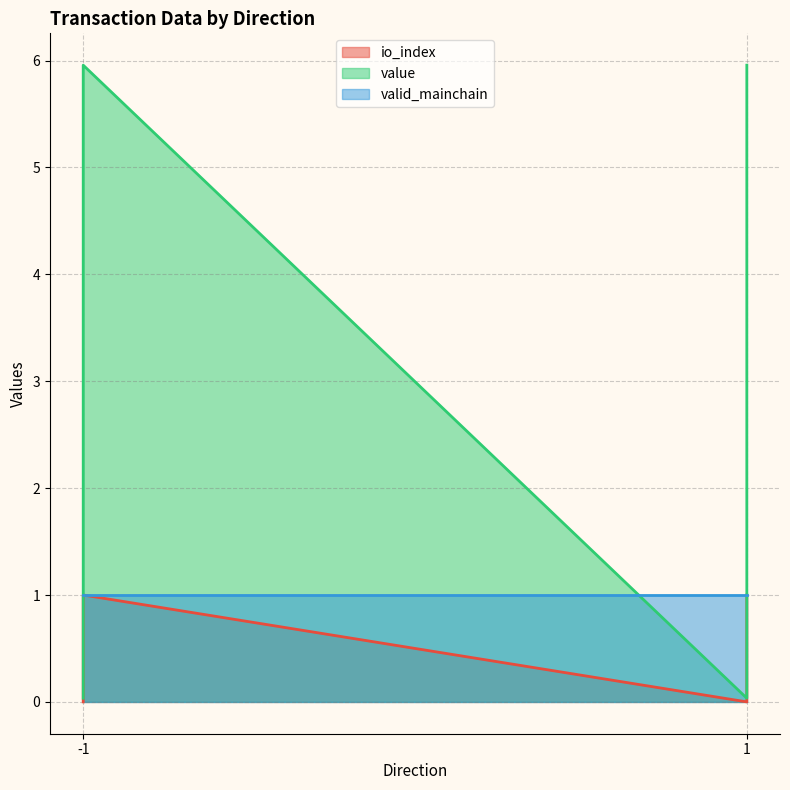

What is the highest value of the io_index series?

1.0